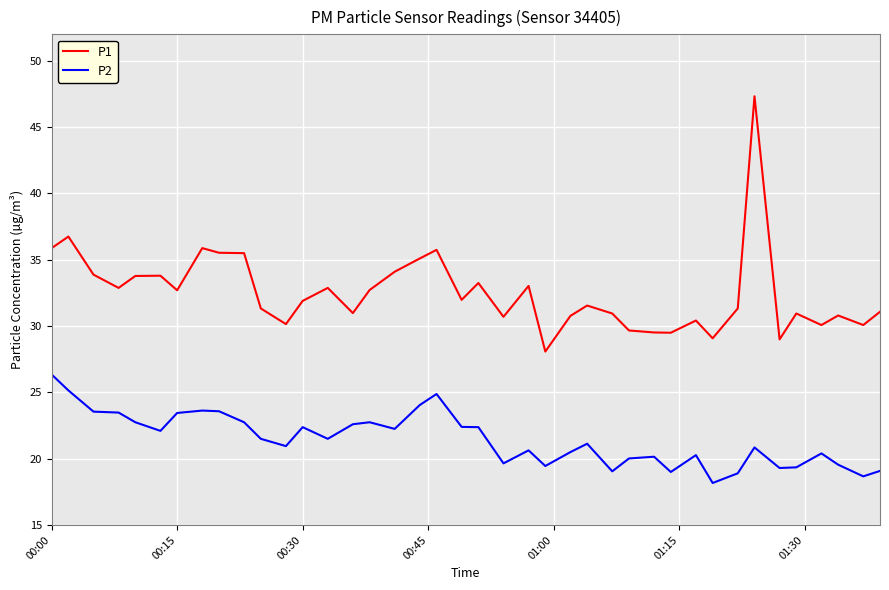

What is the smallest value displayed?

18.2